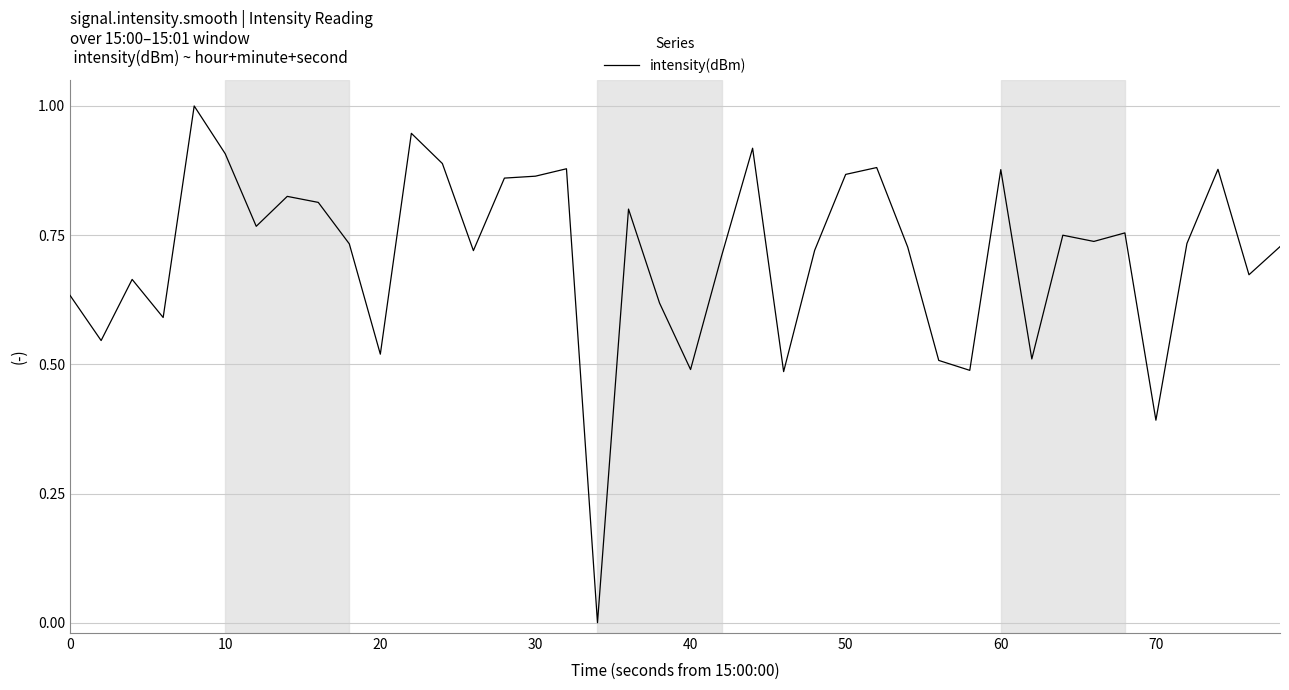

What is the difference between the maximum and minimum values?

1.0